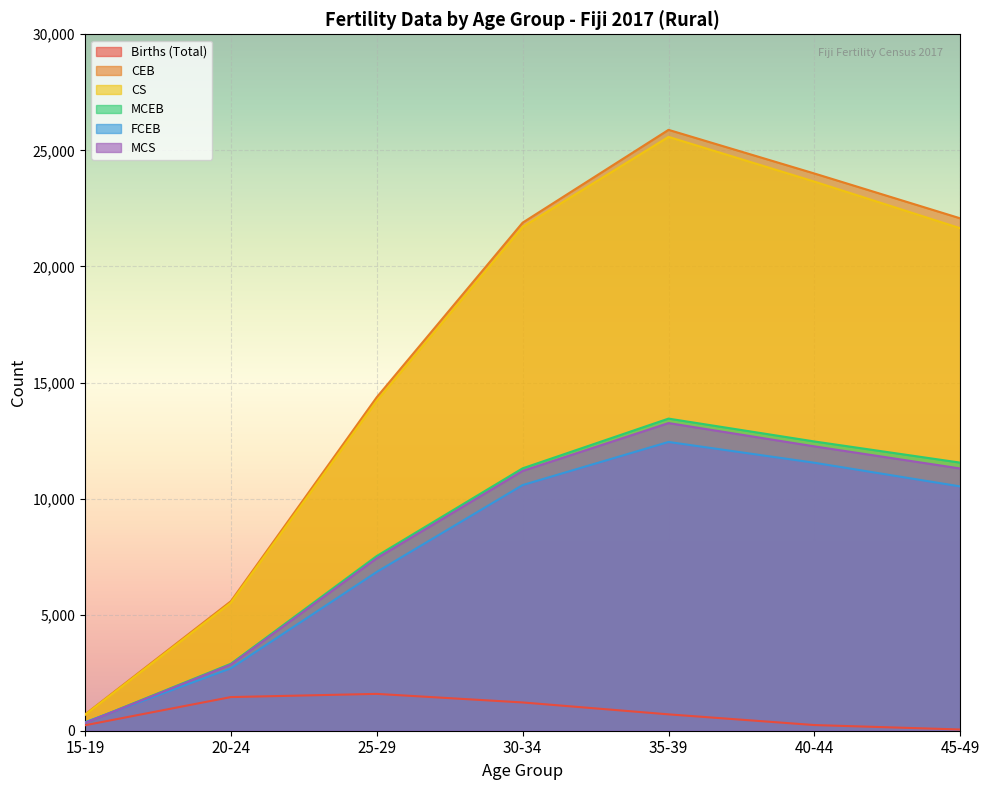

How many lines are shown in the chart?

6